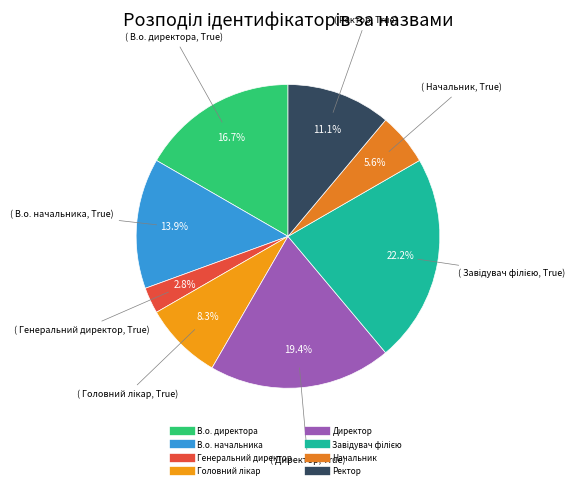

How many segments does this pie chart have?

8